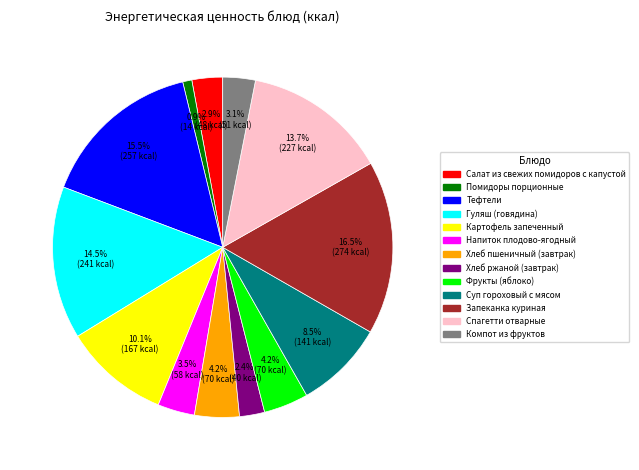

Is there a majority slice in this chart?

No